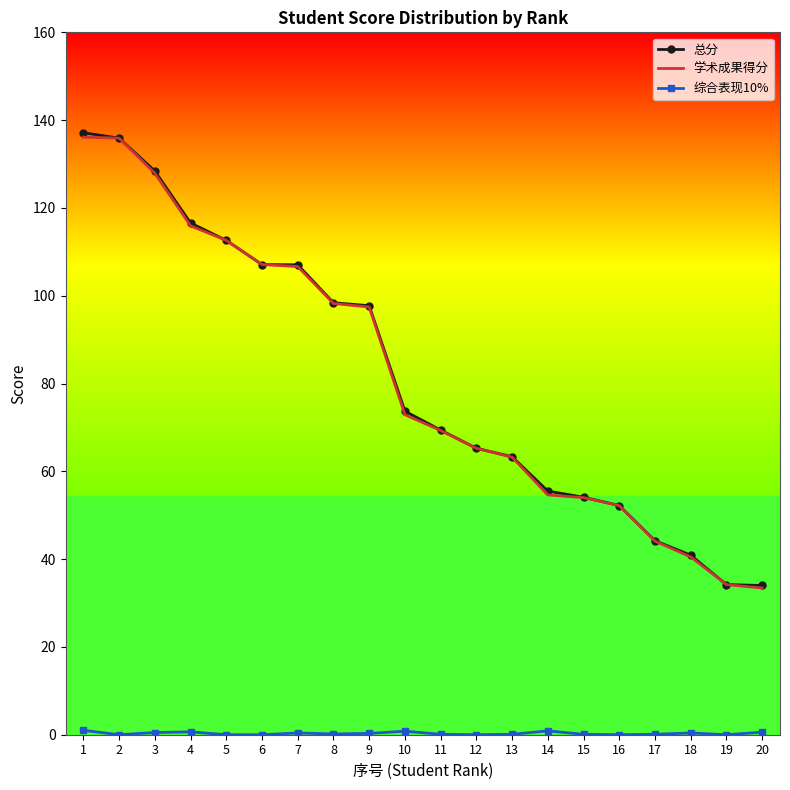

Count the number of categories in the chart.

20